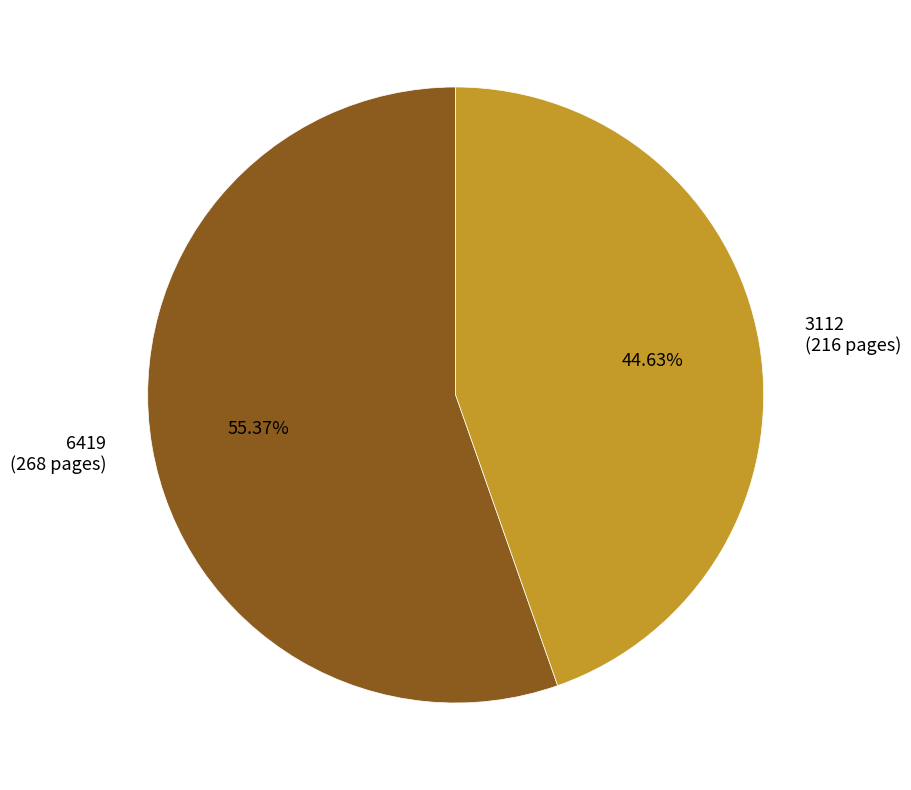

Rank the categories by value from lowest to highest.

3112, 6419